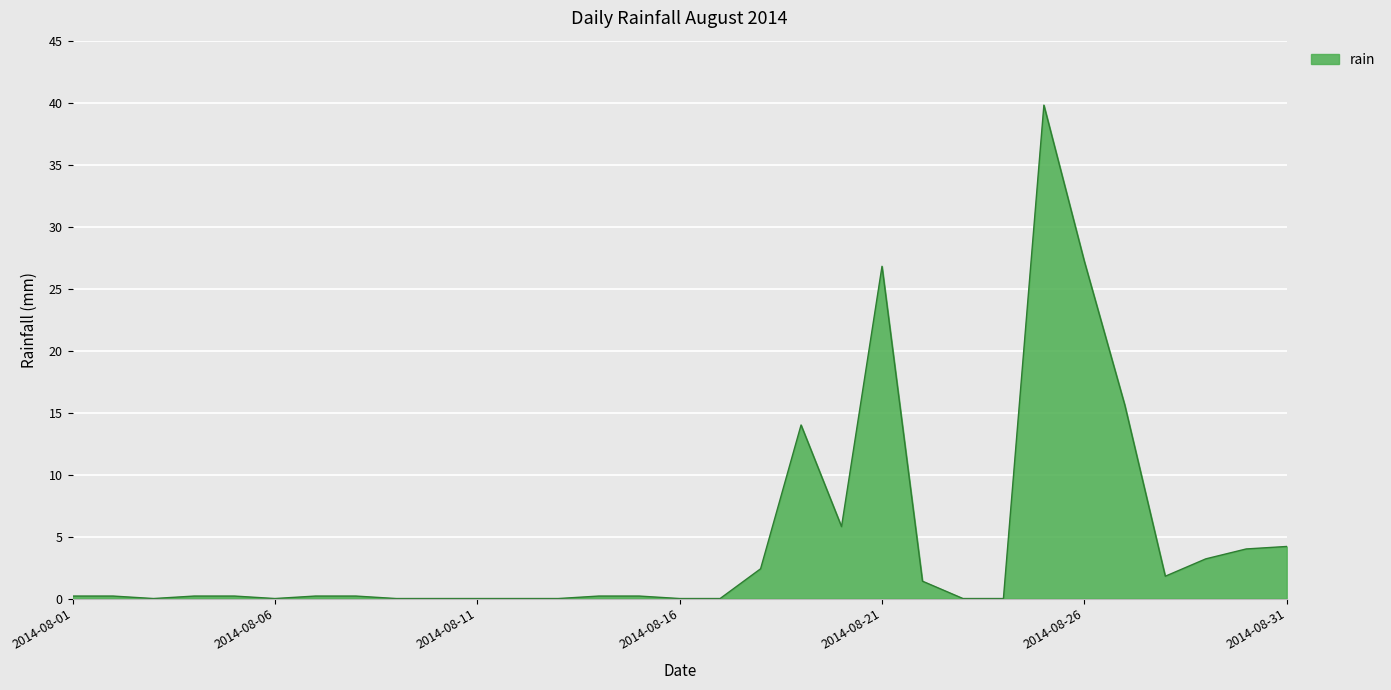

What is the maximum value shown in the chart?

39.8